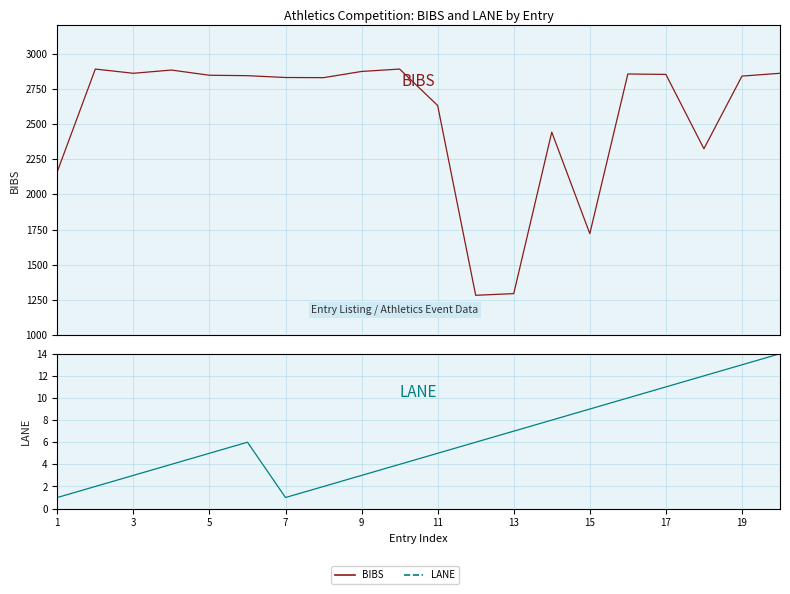

Does the chart display data point markers on the line(s)?

No